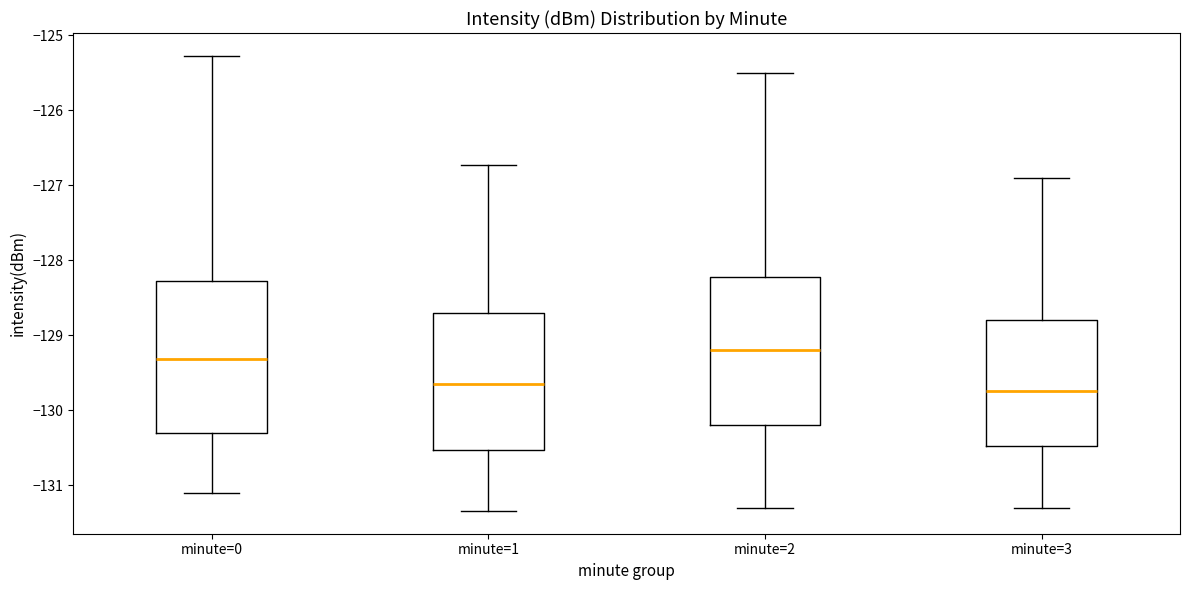

Reading left to right, transcribe this box plot: for each box, give where its median line is, the range the box spans, and where its two whiskers end, as read against the y-axis. The values are not printed on the chart, so give them approximately, as read against the axis.

minute=0: median -129.3, box -130.3 to -128.3, whiskers -131.1 to -125.3
minute=1: median -129.6, box -130.5 to -128.7, whiskers -131.3 to -126.7
minute=2: median -129.2, box -130.2 to -128.2, whiskers -131.3 to -125.5
minute=3: median -129.7, box -130.5 to -128.8, whiskers -131.3 to -126.9